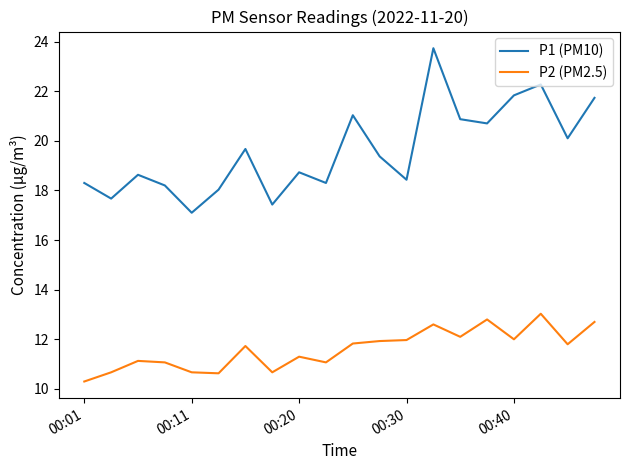

Which series has the largest total across all categories?

P1 (PM10)